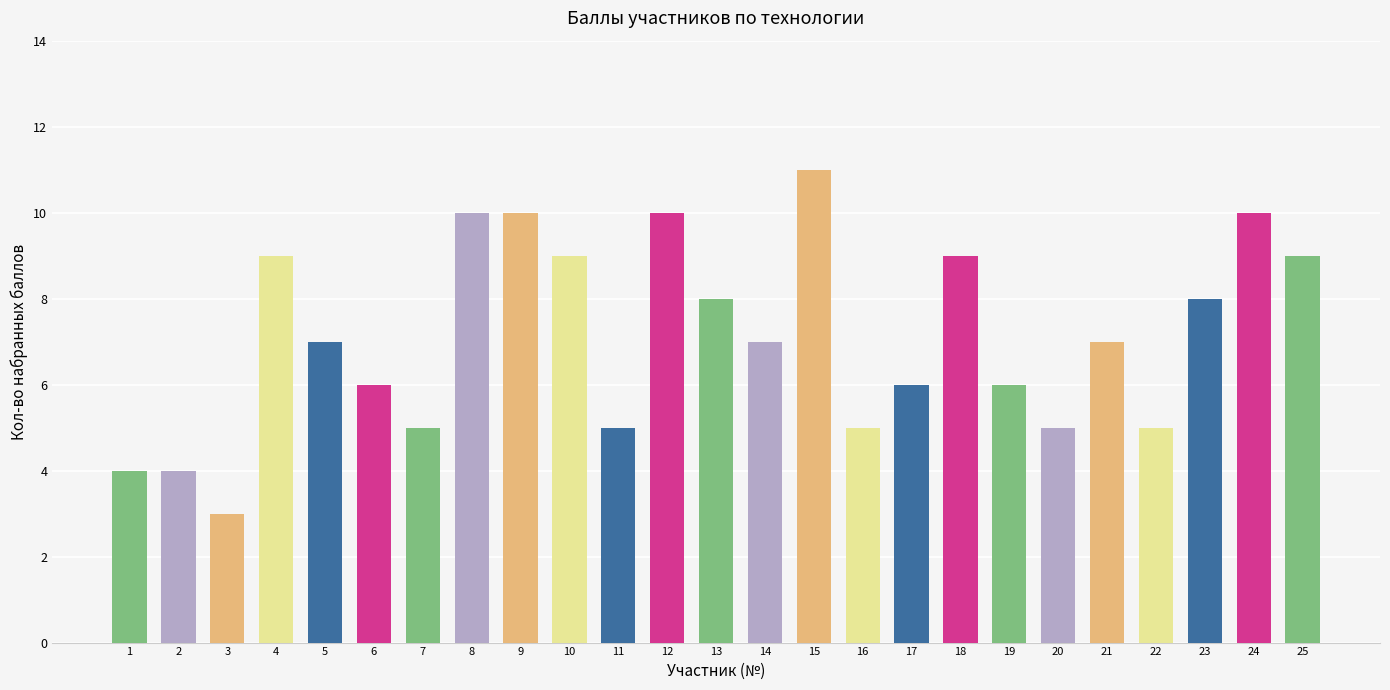

What is the ratio of the value at 7 to the value at 6?

0.8